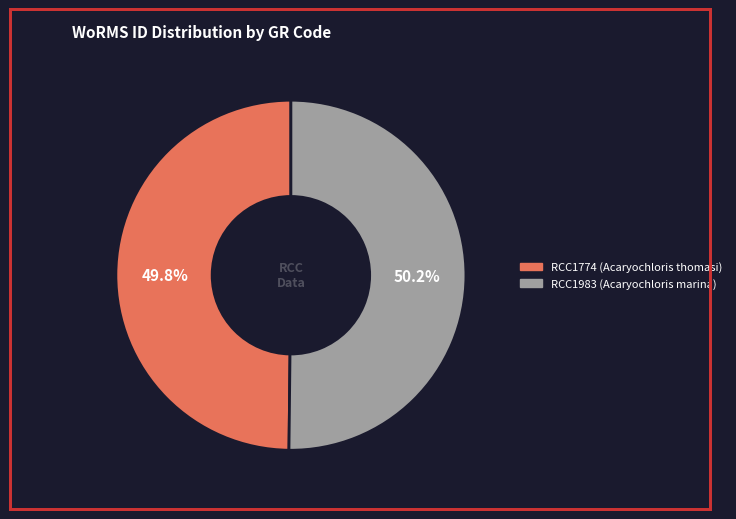

Is there any slice that represents more than half of the pie?

Yes